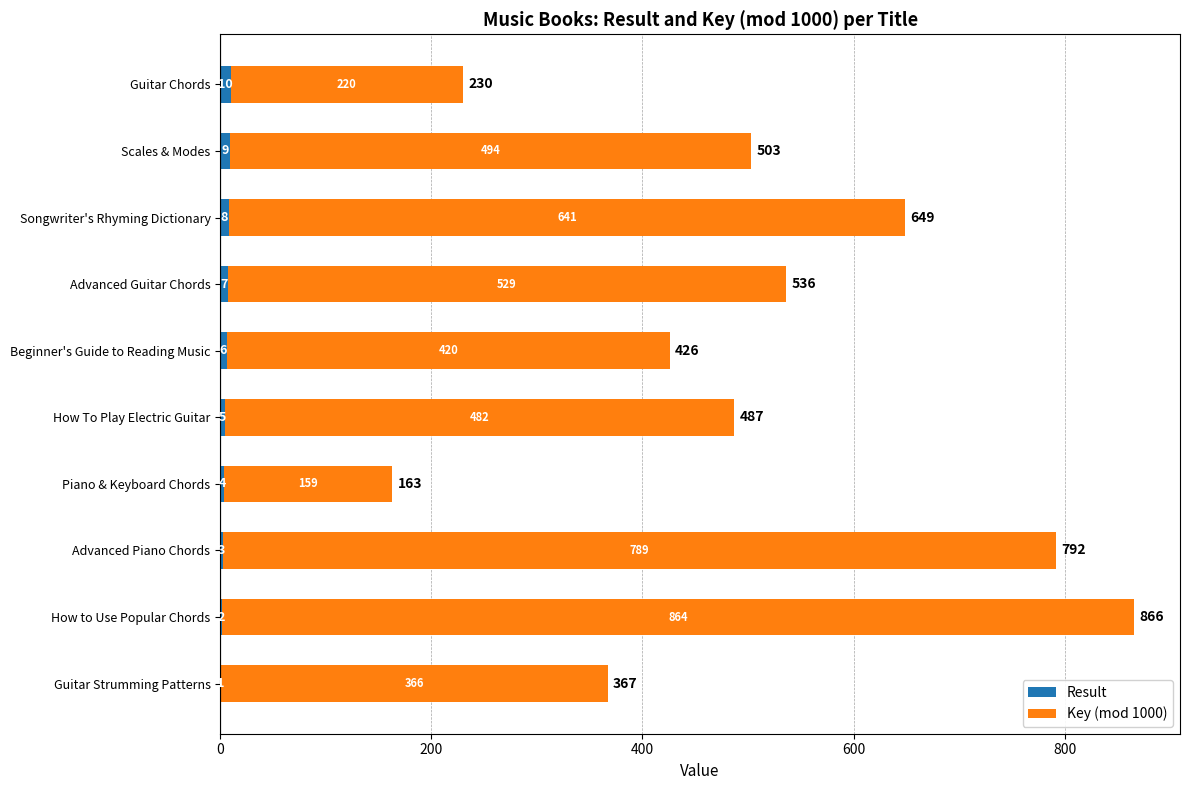

At which category is the sum across all series the highest?

How to Use Popular Chords